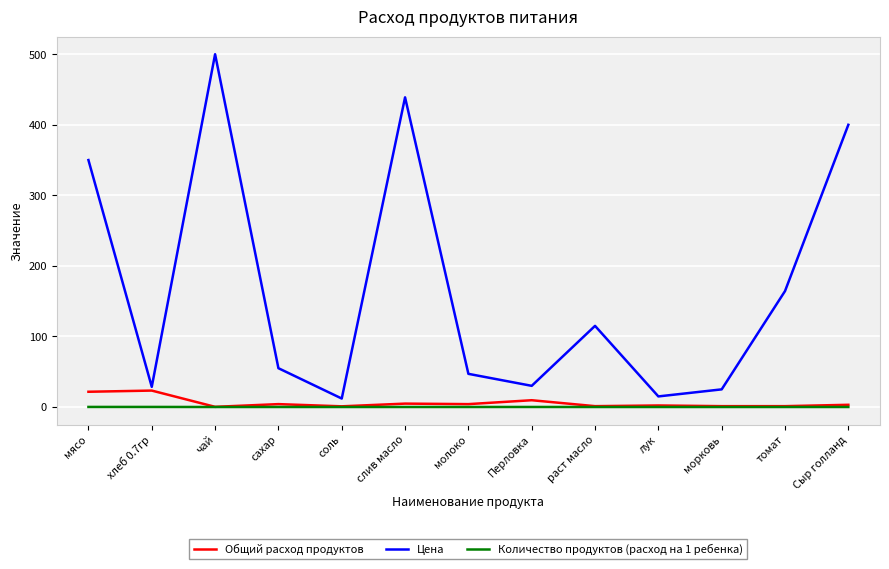

True or false: Цена and Количество продуктов (расход на 1 ребенка) cross at least once.

False